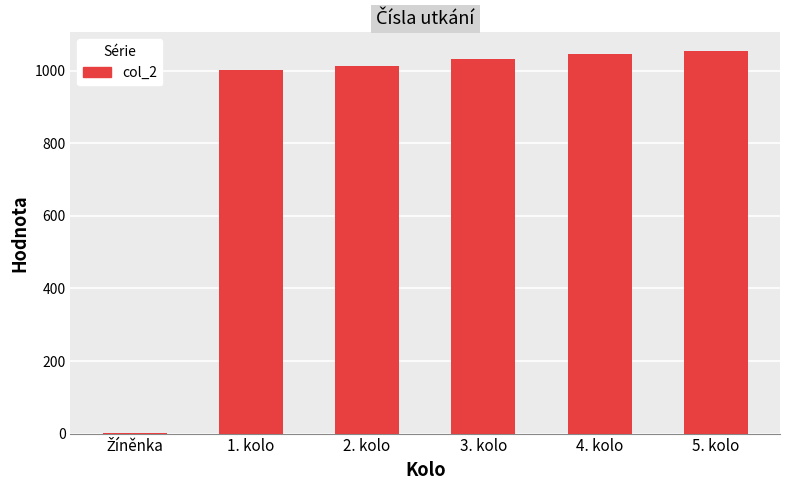

What is the change in value from 4. kolo to 5. kolo?

+6